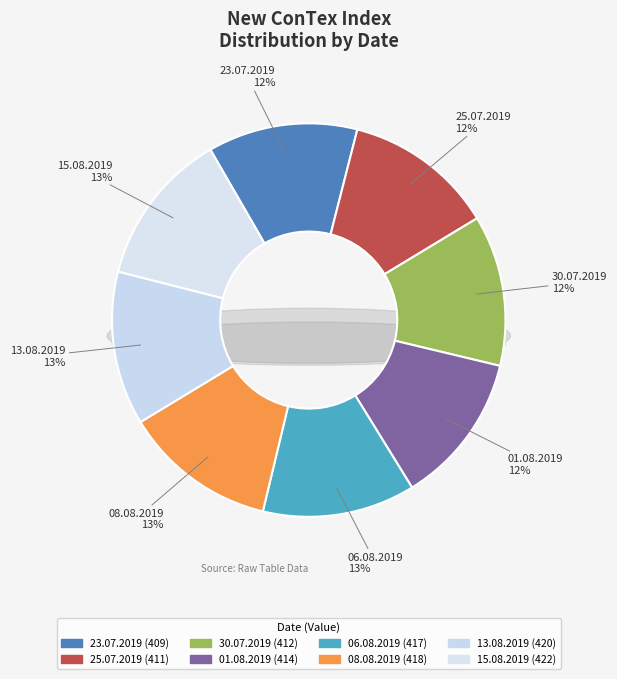

Do 08.08.2019 and 06.08.2019 together represent more than half of the pie?

No